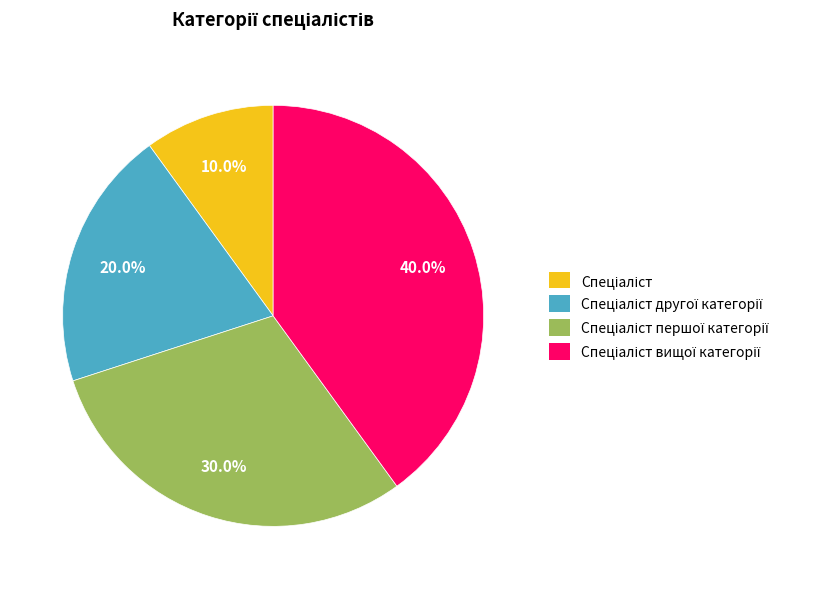

Is there a majority slice in this chart?

No